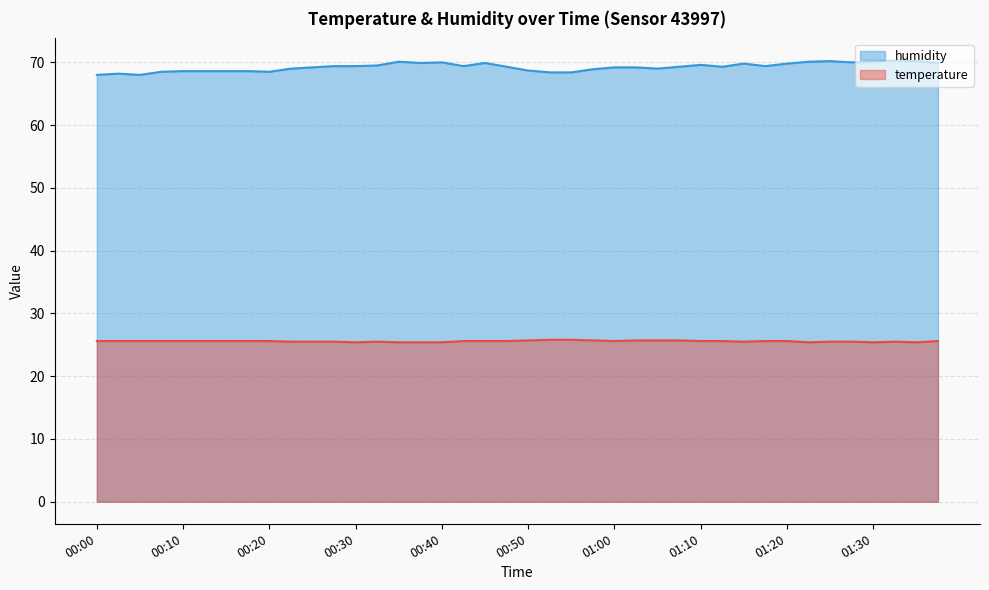

Reading right to left, list all the values displayed in this chart.

temperature: 01:37=25.6	01:34=25.4	01:32=25.5	01:30=25.4	01:27=25.5	01:25=25.5	01:22=25.4	01:20=25.6	01:17=25.6	01:15=25.5	01:12=25.6	01:10=25.6	01:07=25.7	01:05=25.7	01:02=25.7	01:00=25.6	00:57=25.7	00:55=25.8	00:52=25.8	00:50=25.7	00:47=25.6	00:45=25.6	00:42=25.6	00:40=25.4	00:38=25.4	00:35=25.4	00:33=25.5	00:30=25.4	00:27=25.5	00:25=25.5	00:22=25.5	00:20=25.6	00:17=25.6	00:15=25.6	00:13=25.6	00:10=25.6	00:08=25.6	00:05=25.6	00:03=25.6	00:00=25.6
humidity: 01:37=69.9	01:34=70.2	01:32=70.3	01:30=70.1	01:27=70.0	01:25=70.2	01:22=70.1	01:20=69.8	01:17=69.4	01:15=69.8	01:12=69.3	01:10=69.6	01:07=69.3	01:05=69.0	01:02=69.2	01:00=69.2	00:57=68.9	00:55=68.4	00:52=68.4	00:50=68.7	00:47=69.3	00:45=69.9	00:42=69.4	00:40=70.0	00:38=69.9	00:35=70.1	00:33=69.5	00:30=69.4	00:27=69.4	00:25=69.2	00:22=69.0	00:20=68.5	00:17=68.6	00:15=68.6	00:13=68.6	00:10=68.6	00:08=68.5	00:05=68.0	00:03=68.2	00:00=68.0